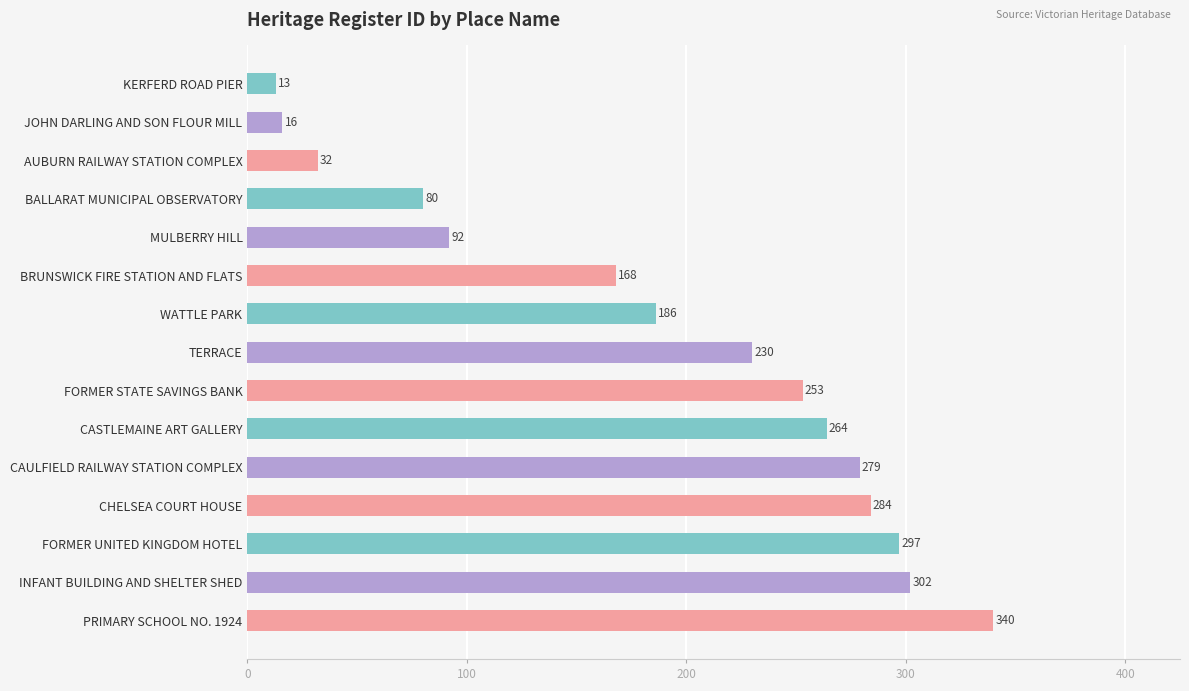

Read the value at PRIMARY SCHOOL NO. 1924, to the nearest 5.

340